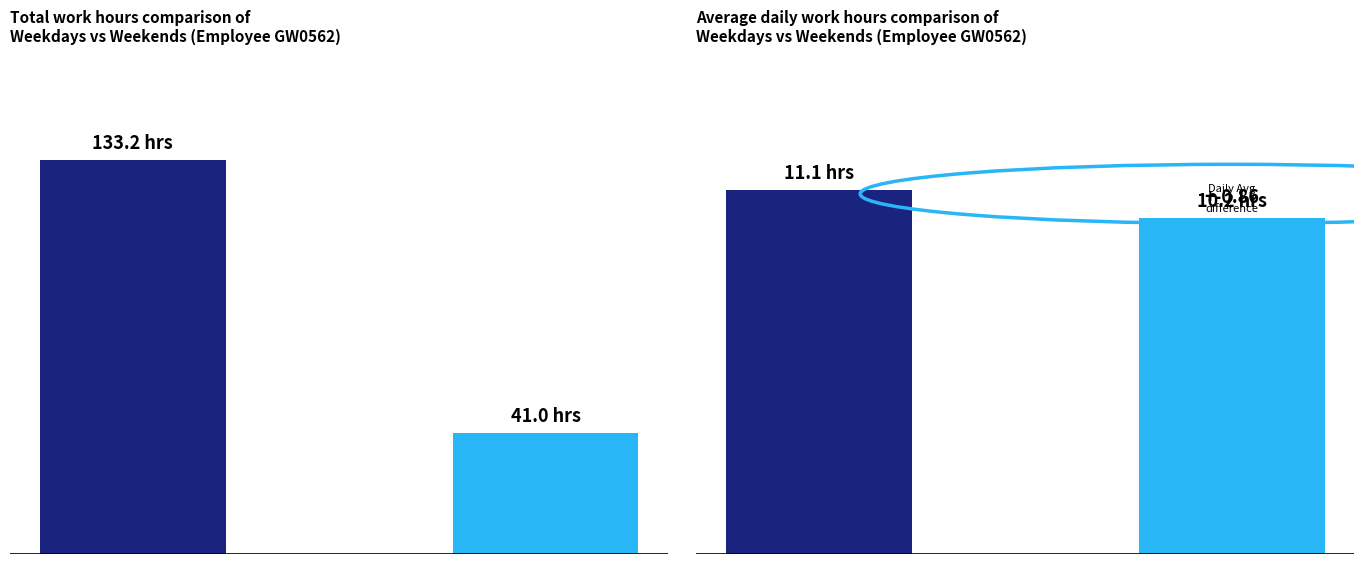

Which series has the widest spread of values?

Total Work Hours